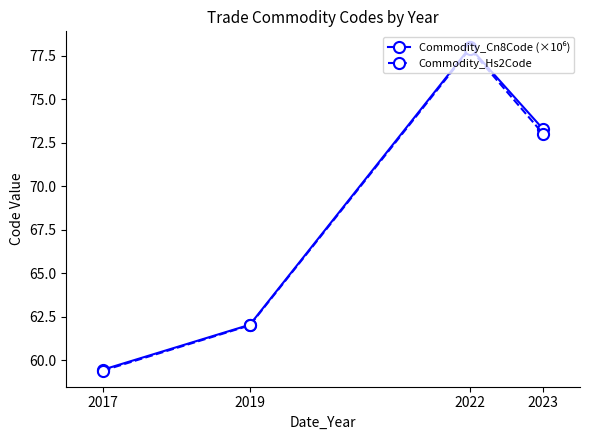

Rank the categories by Commodity_Hs2Code value from lowest to highest.

2017, 2019, 2023, 2022